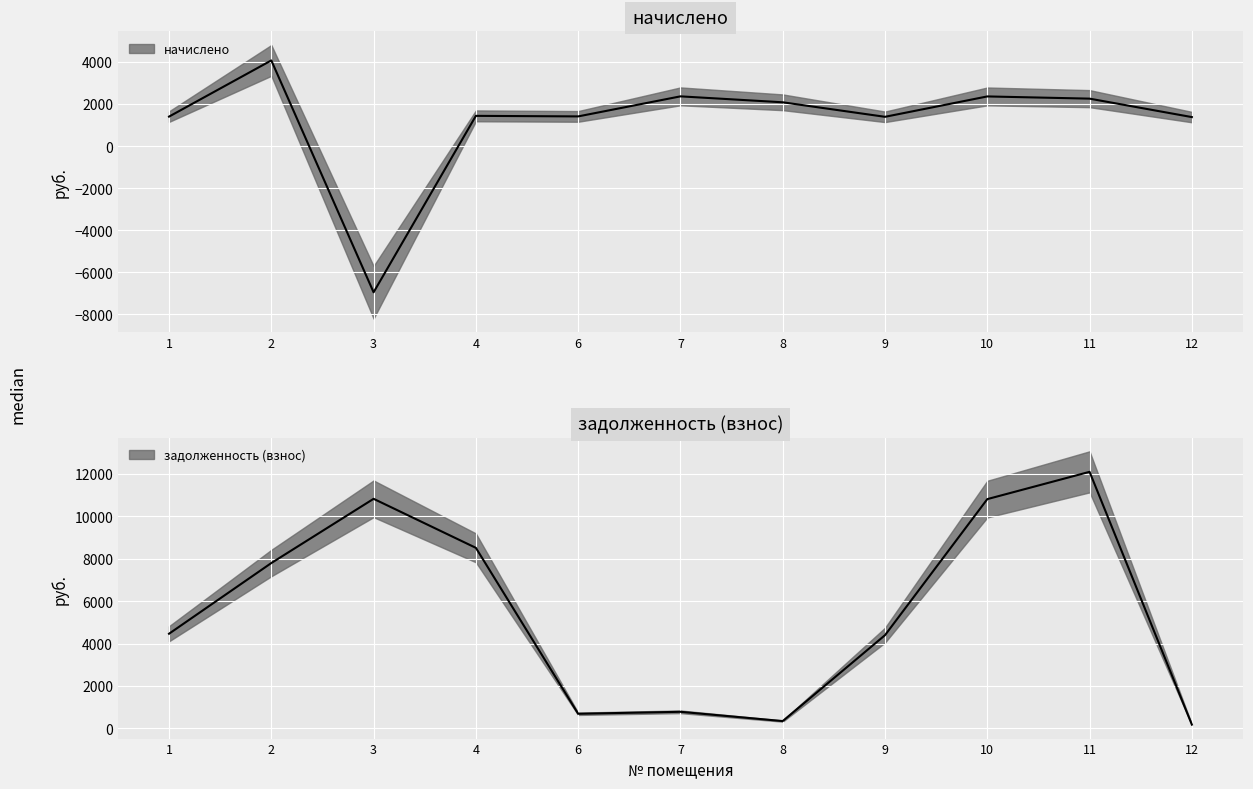

Reading left to right, what are all the values shown in this chart?

начислено: 1=1399.7	2=4069.4	3=-6948.8	4=1435.3	6=1409.4	7=2362.0	8=2080.1	9=1390.0	10=2358.7	11=2253.4	12=1377.0
задолженность (взнос): 1=4460.3	2=7789.6	3=10814.9	4=8505.6	6=690.7	7=783.4	8=346.7	9=4392.8	10=10800.6	11=12085.8	12=180.8